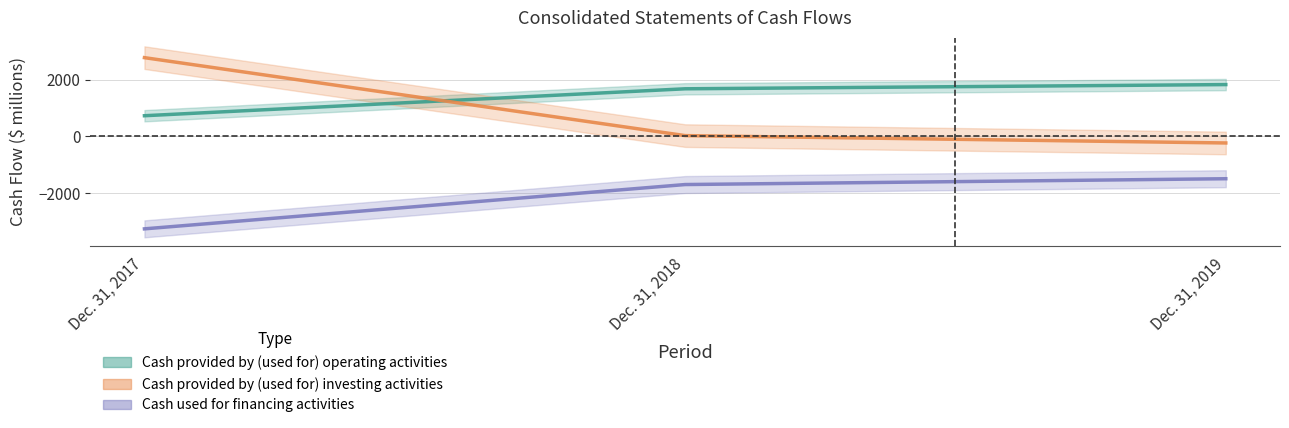

What is the value of the Cash provided by (used for) operating activities point at the 2nd from the left?

1686